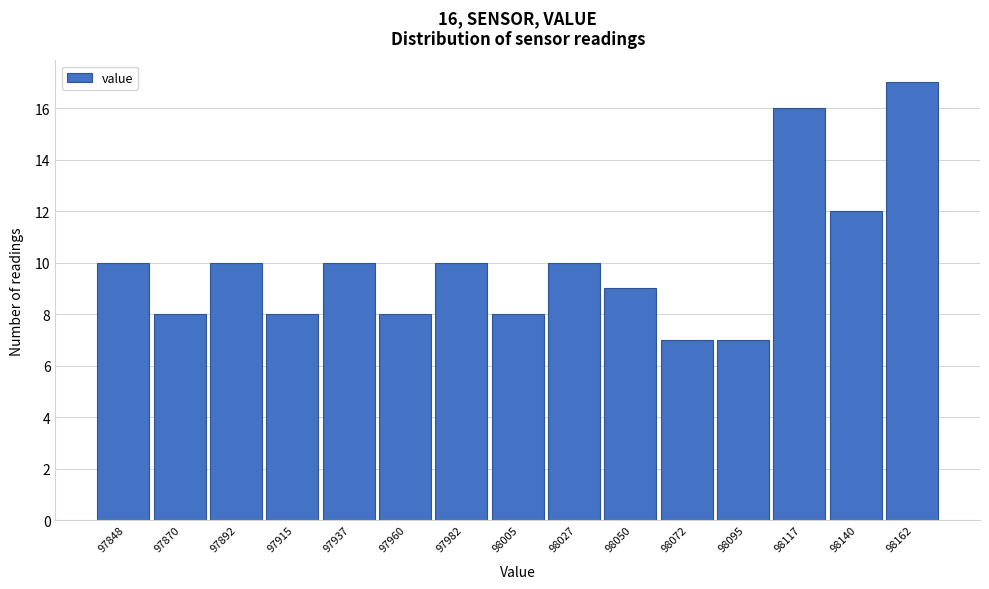

Reading left to right, extract all data points from this chart.

97848=10	97870=8	97892=10	97915=8	97937=10	97960=8	97982=10	98005=8	98027=10	98050=9	98072=7	98095=7	98117=16	98140=12	98162=17